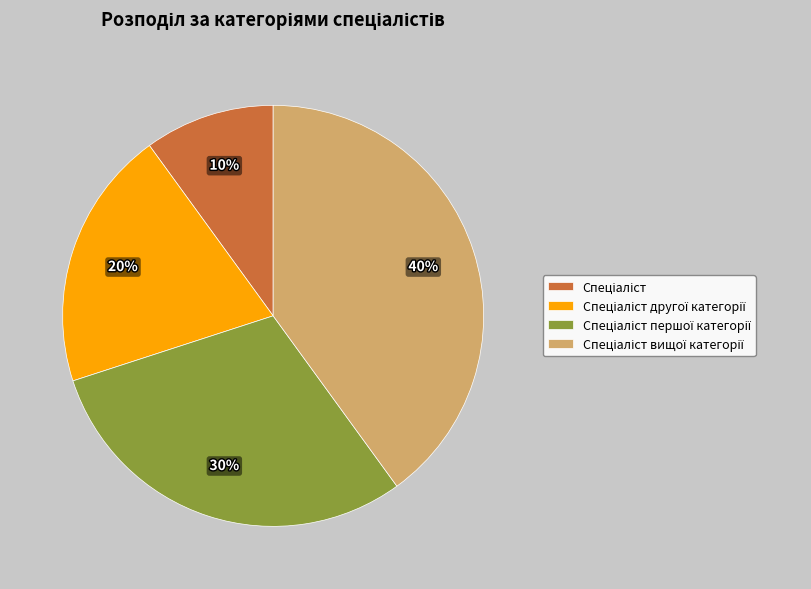

Is there any slice that represents more than half of the pie?

No